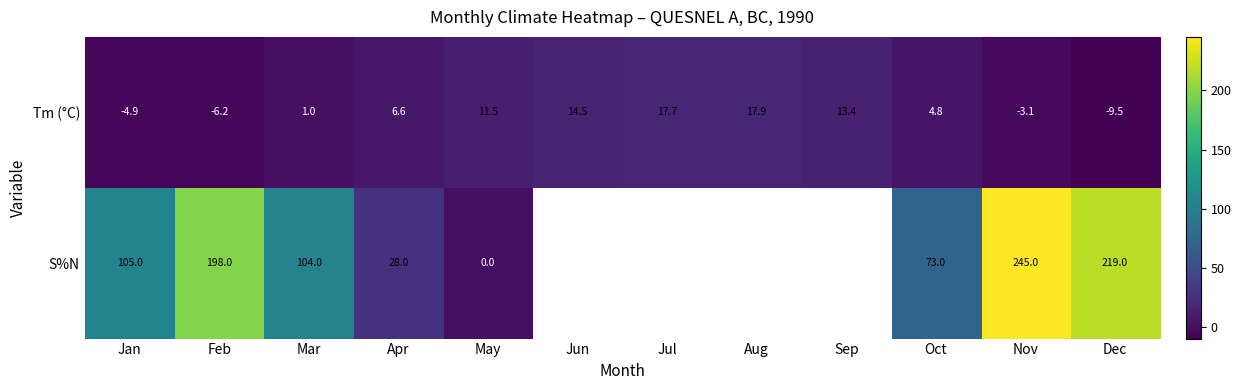

Which category has the lowest value across all series?

Dec